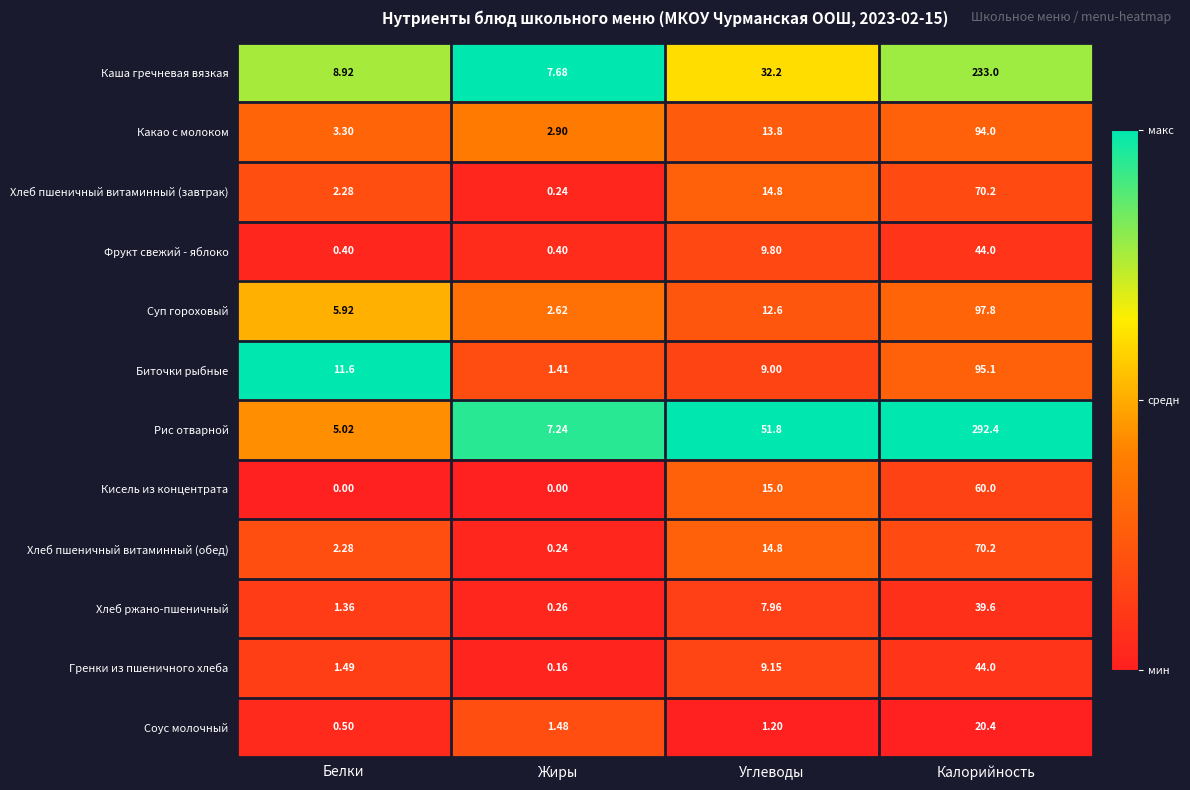

List the labels in order of Хлеб ржано-пшеничный value, smallest first.

Жиры, Белки, Углеводы, Калорийность